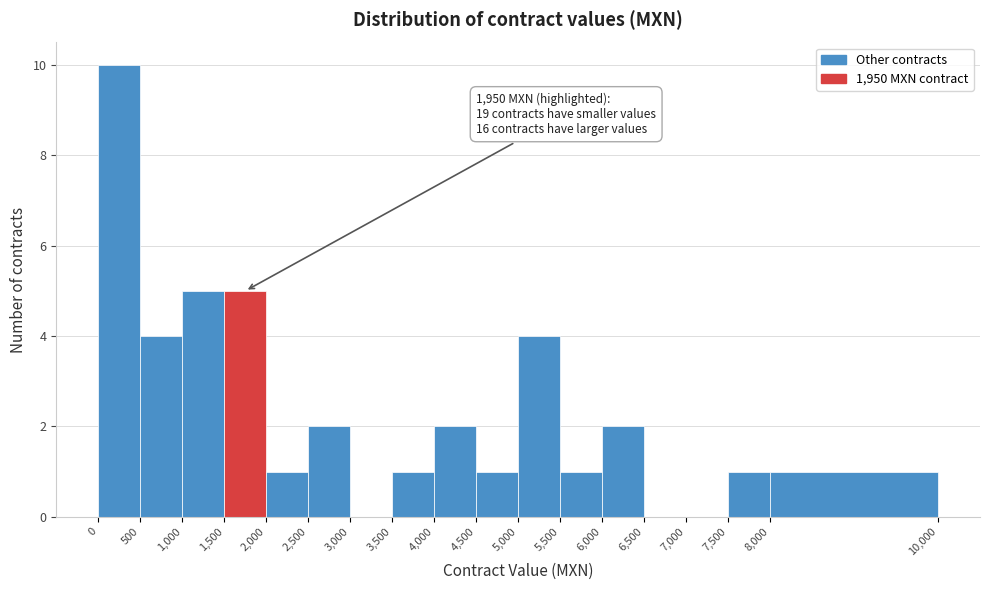

Over which range of the x-axis is the bar tallest?

0 to 500